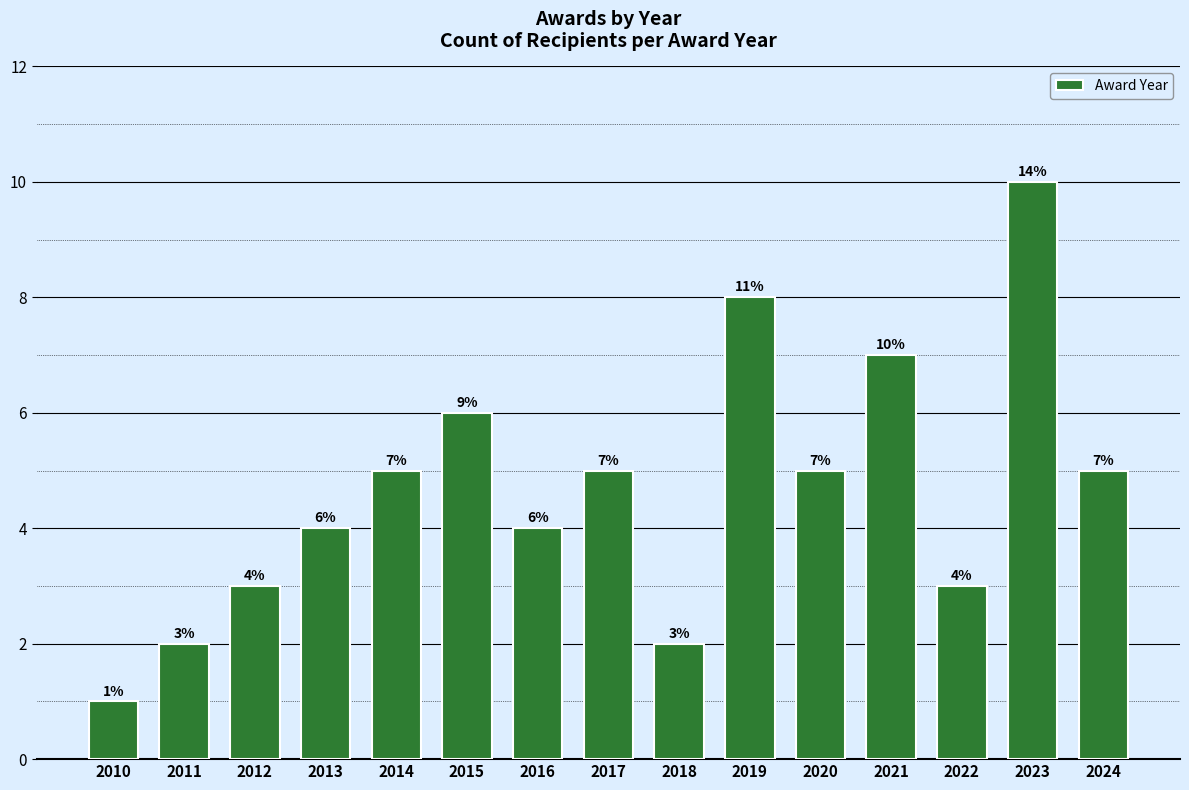

Reading right to left, what are all the values shown in this chart?

2024=5	2023=10	2022=3	2021=7	2020=5	2019=8	2018=2	2017=5	2016=4	2015=6	2014=5	2013=4	2012=3	2011=2	2010=1